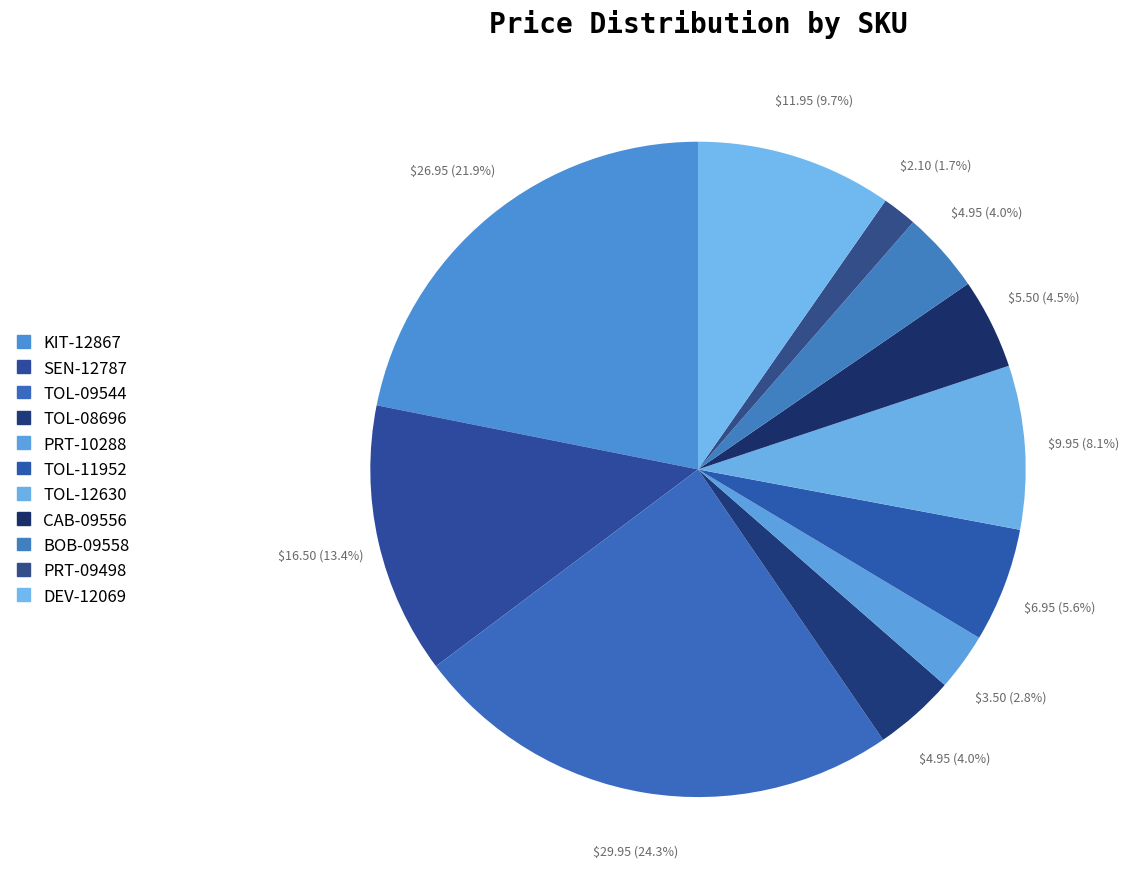

To the nearest percent, what is the combined percentage of BOB-09558 and KIT-12867?

26%